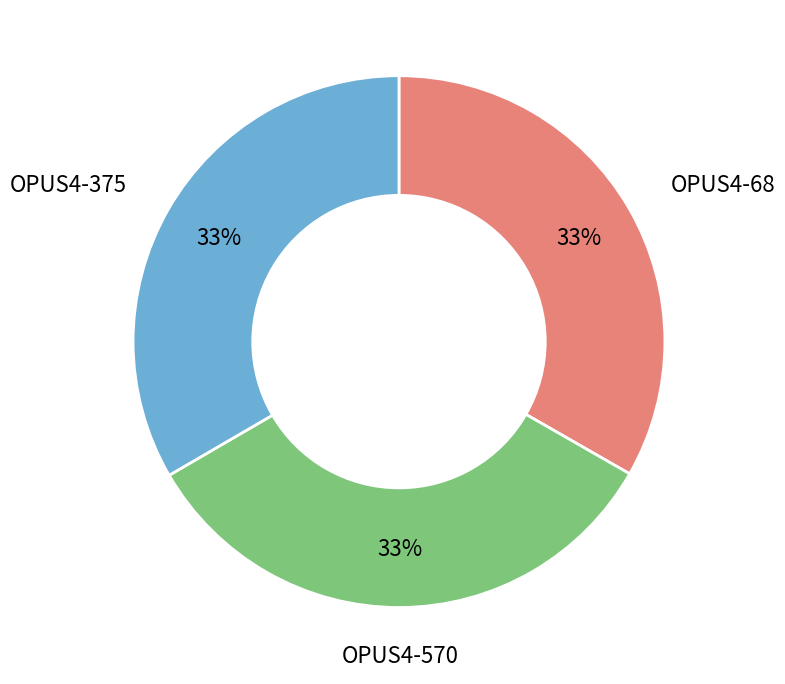

To the nearest percent, what is the combined percentage of OPUS4-570 and OPUS4-68?

67%